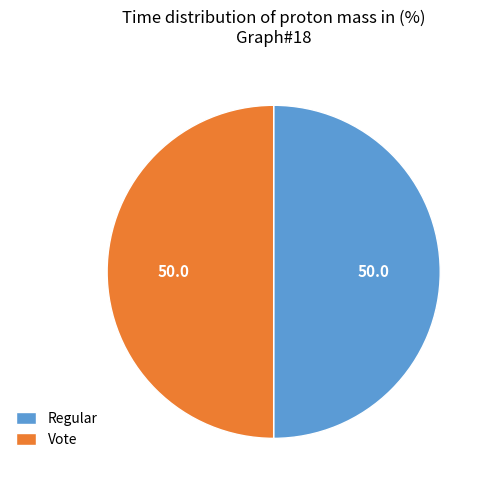

How many slices are in this pie chart?

2